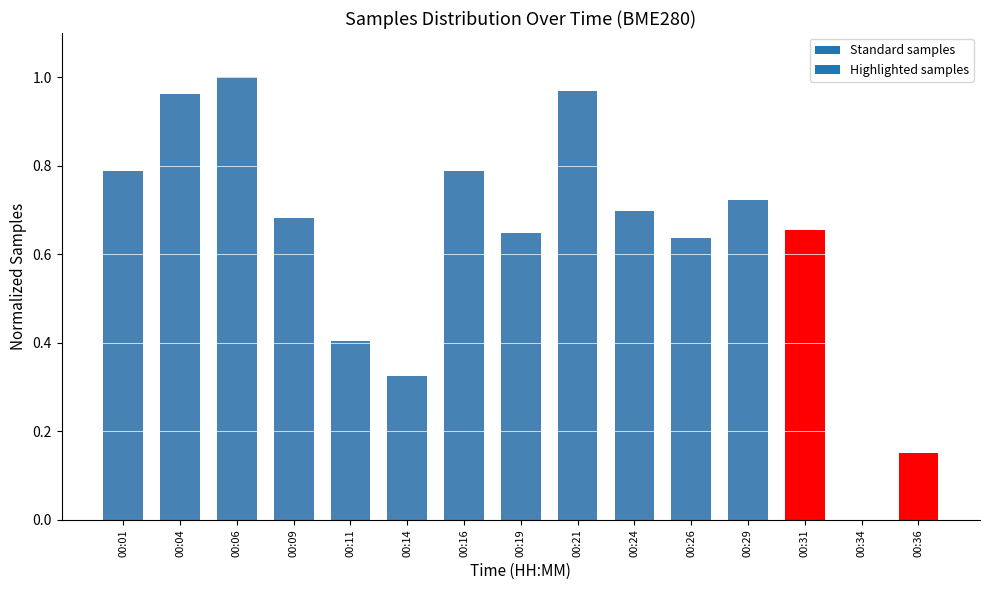

What is the sum of the values at 00:06 and 00:31?

1.7